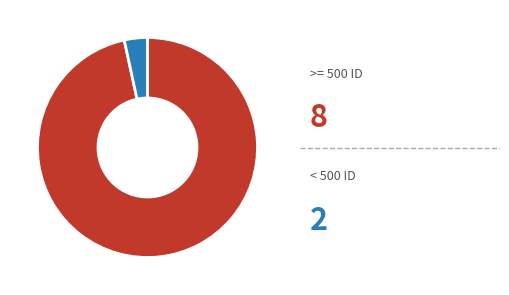

How many segments does this pie chart have?

2